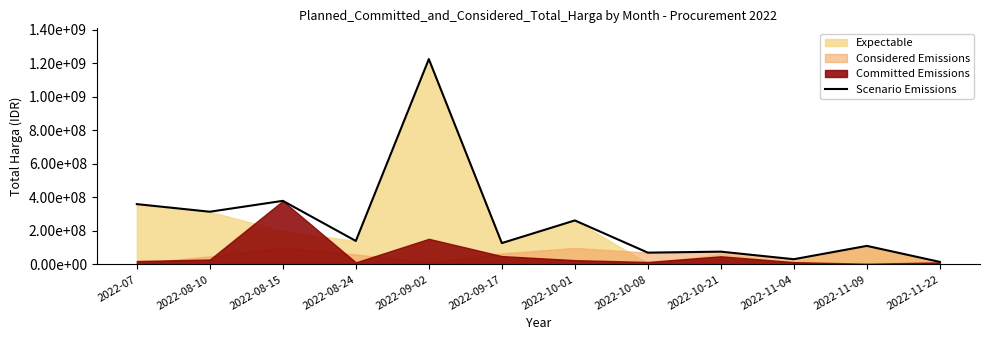

Which category has the highest value across all series?

2022-09-02